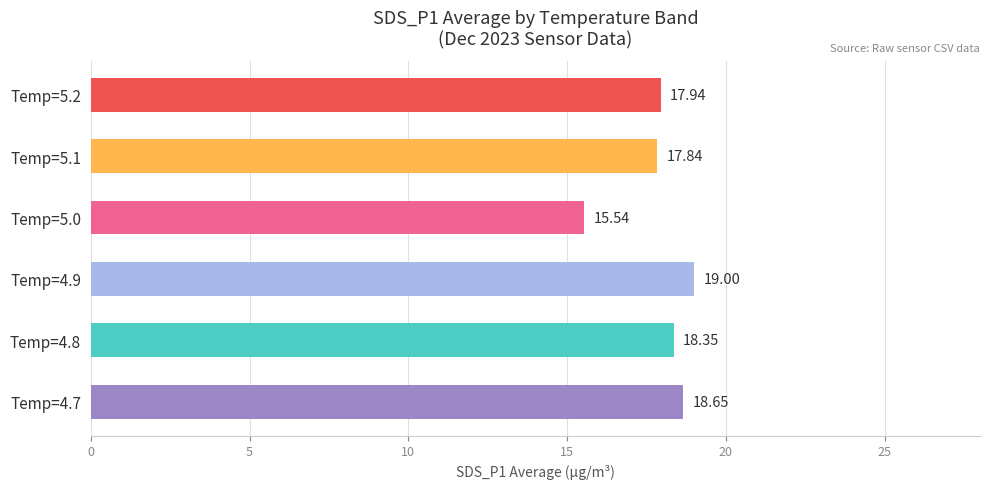

What is the difference between the values at Temp=5.2 and Temp=4.7?

0.7